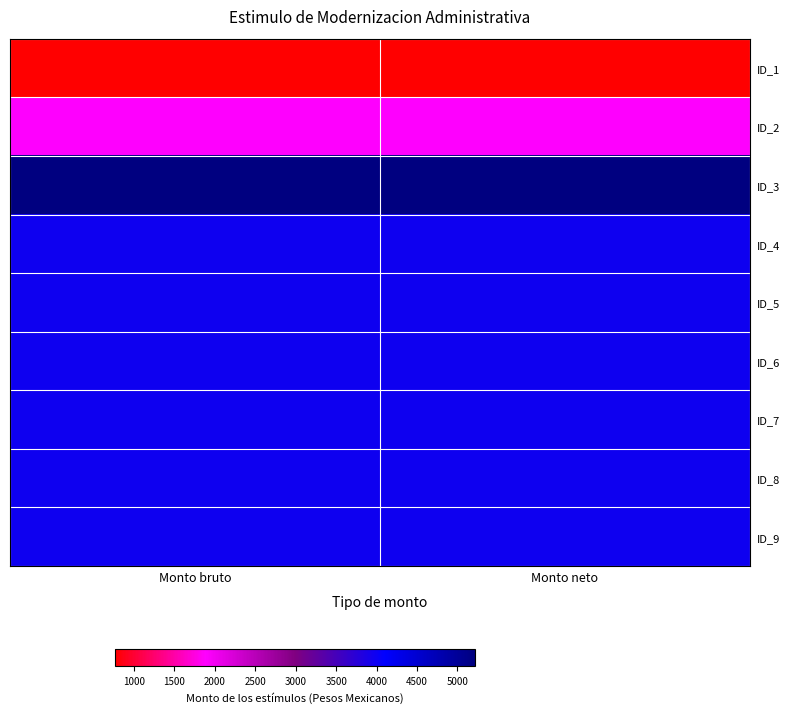

At which category is the sum across all series the highest?

Monto bruto